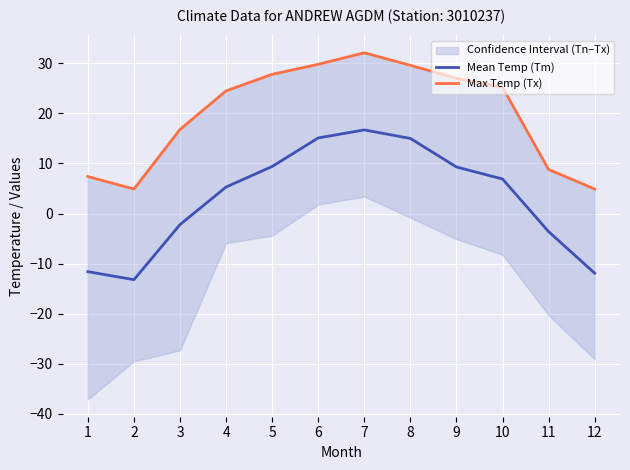

How many lines are shown in the chart?

2